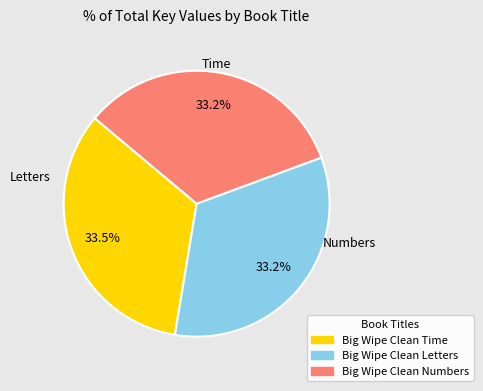

How many segments does this pie chart have?

3